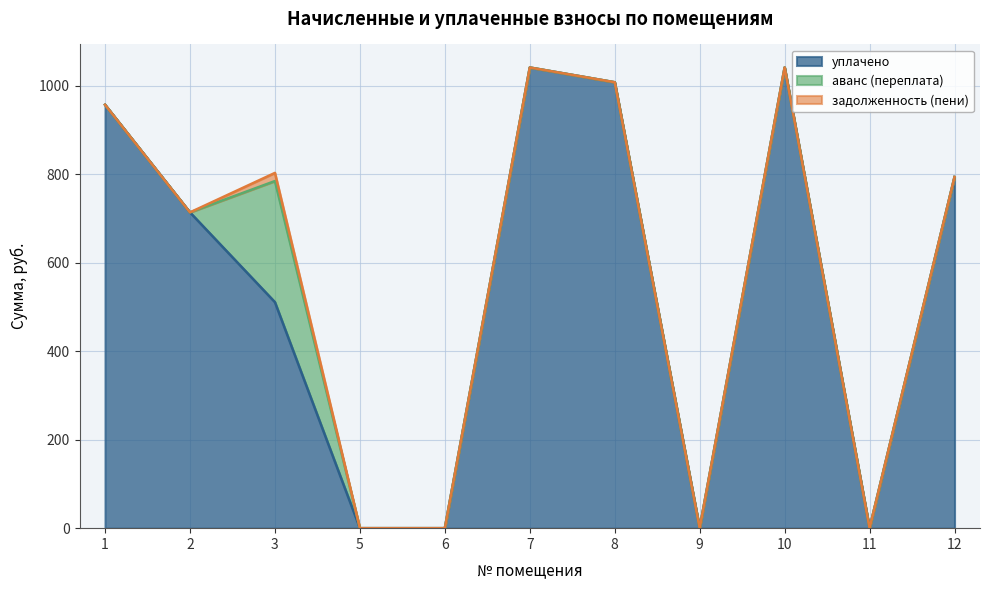

True or false: аванс (переплата) and задолженность (пени) cross at least once.

False